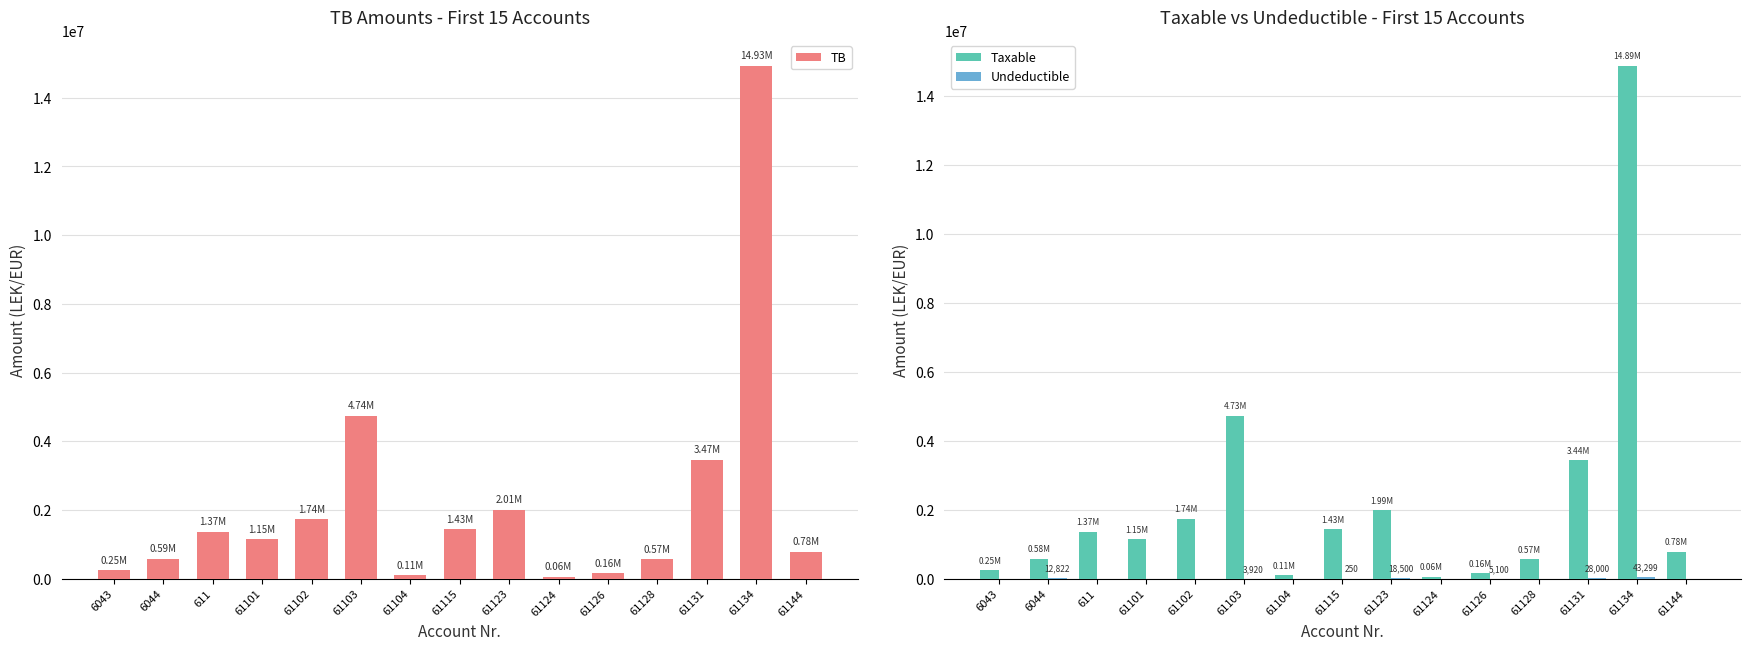

What is the difference between the maximum and minimum values in the Taxable series?

14826046.6